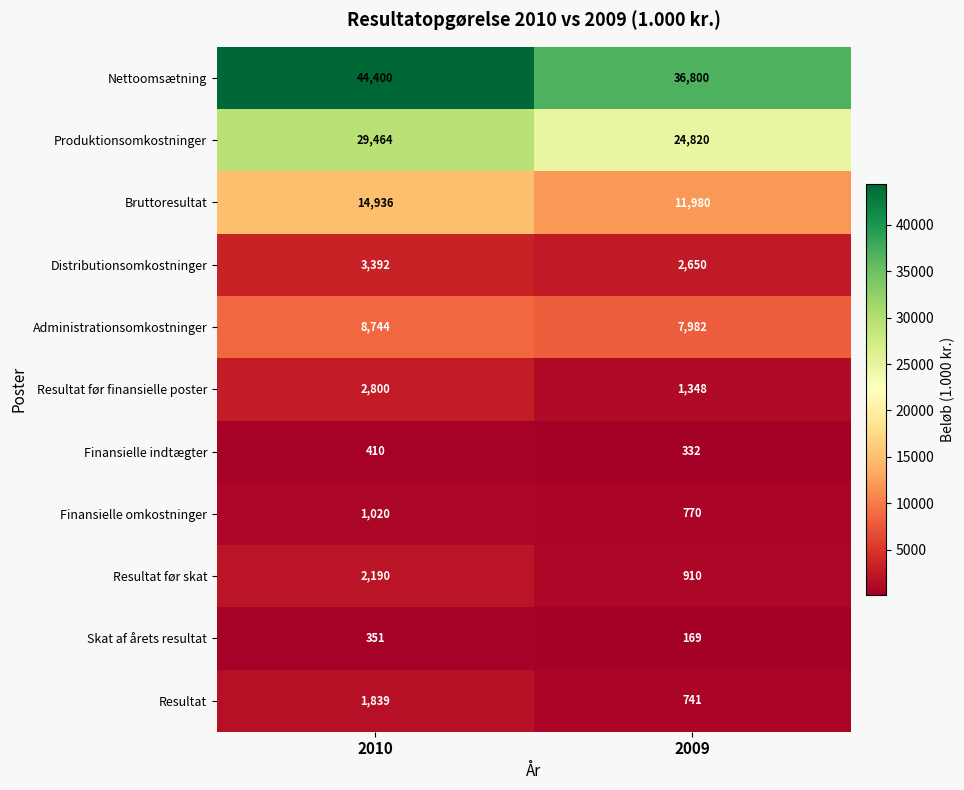

Reading right to left, transcribe all the data shown in this chart.

Nettoomsætning: 2009=36800	2010=44400
Produktionsomkostninger: 2009=24820	2010=29464
Bruttoresultat: 2009=11980	2010=14936
Distributionsomkostninger: 2009=2650	2010=3392
Administrationsomkostninger: 2009=7982	2010=8744
Resultat før finansielle poster: 2009=1348	2010=2800
Finansielle indtægter: 2009=332	2010=410
Finansielle omkostninger: 2009=770	2010=1020
Resultat før skat: 2009=910	2010=2190
Skat af årets resultat: 2009=169	2010=351
Resultat: 2009=741	2010=1839